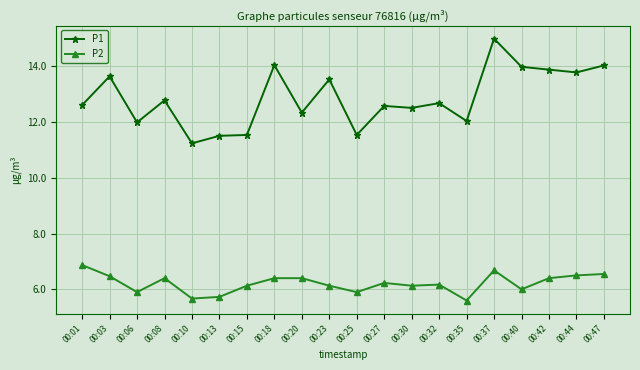

True or false: P1 and P2 intersect in this chart.

False